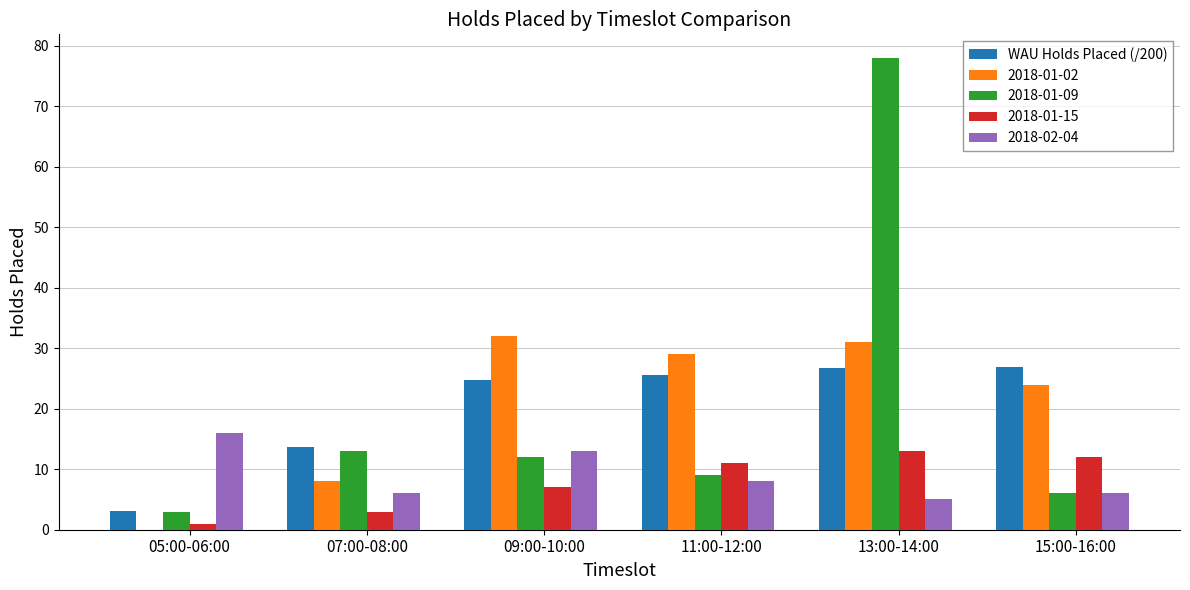

What is the highest value of the WAU Holds Placed (/200) series?

26.9